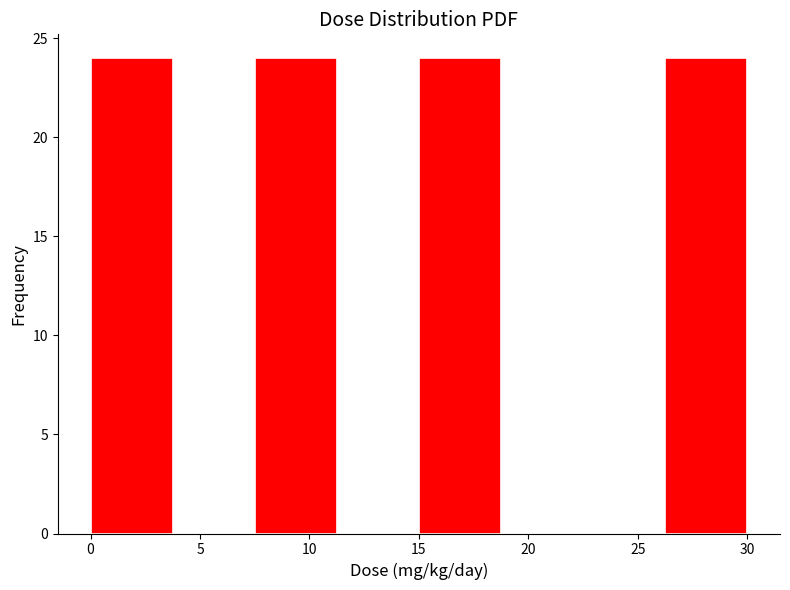

Reading left to right, transcribe this chart: for each bar, give the range it covers on the x-axis and its height. Neither the bar edges nor the heights are printed on the chart, so give them approximately, as read against the axes.

0.00 to 3.75: 24
3.75 to 7.50: 0
7.50 to 11.25: 24
11.25 to 15.00: 0
15.00 to 18.75: 24
18.75 to 22.50: 0
22.50 to 26.25: 0
26.25 to 30.00: 24